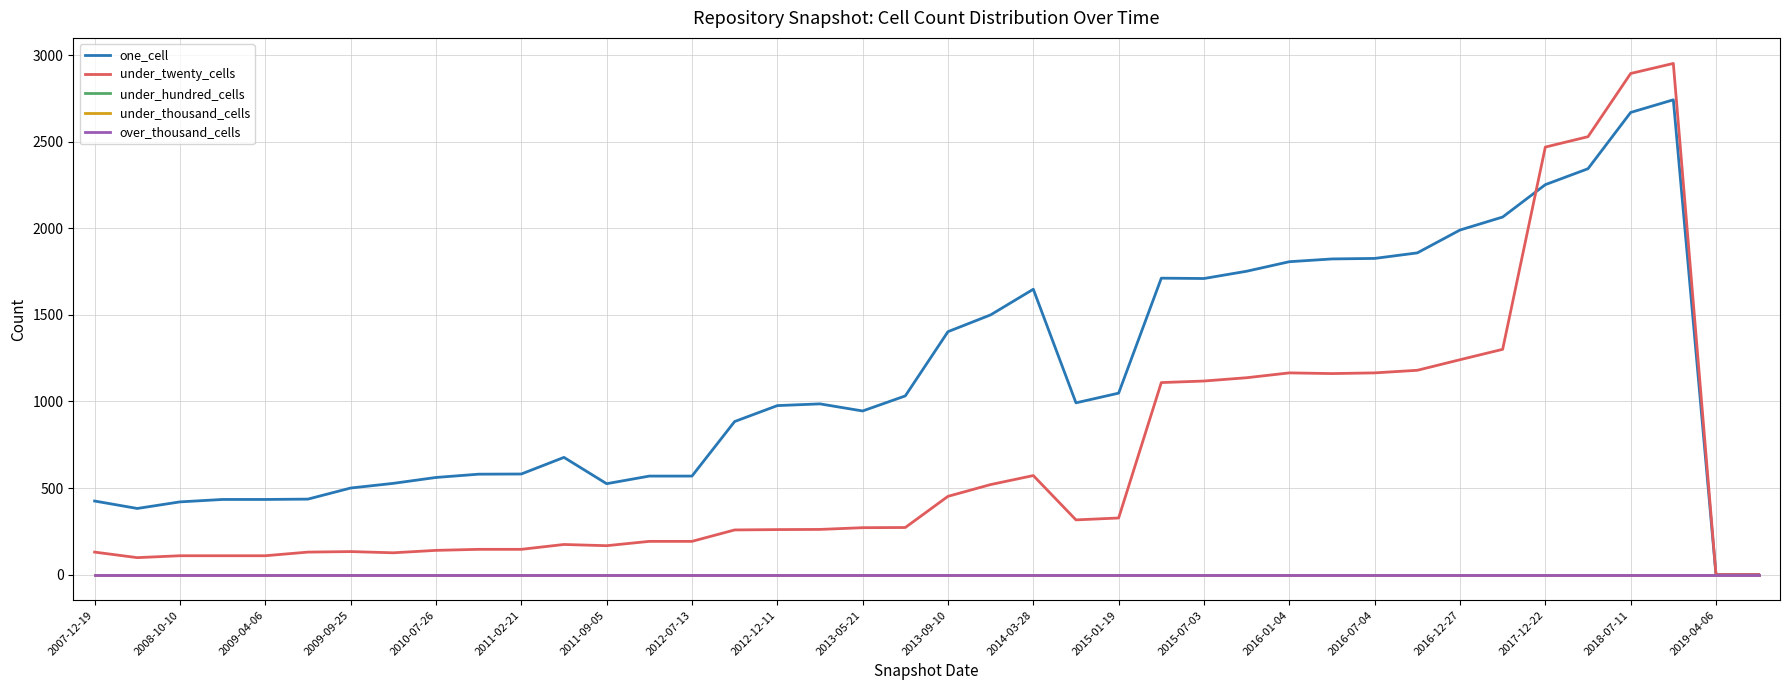

How many times do under_twenty_cells and one_cell cross each other?

1